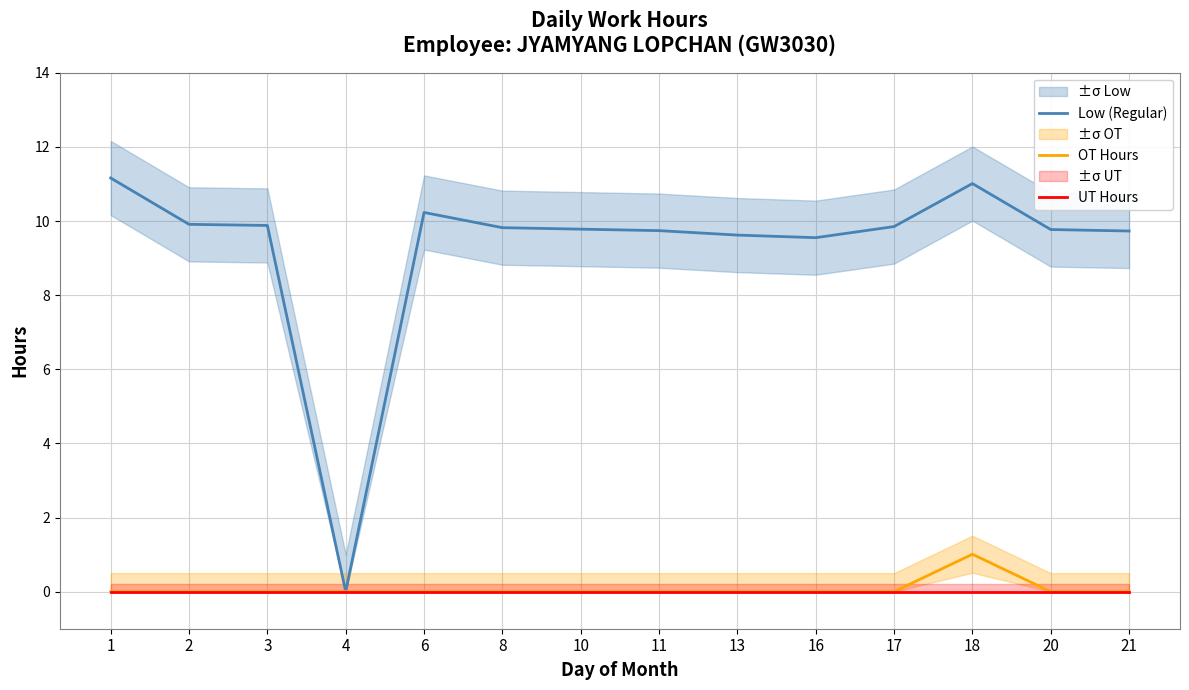

True or false: OT Hours has more than 1 interior local peaks.

False